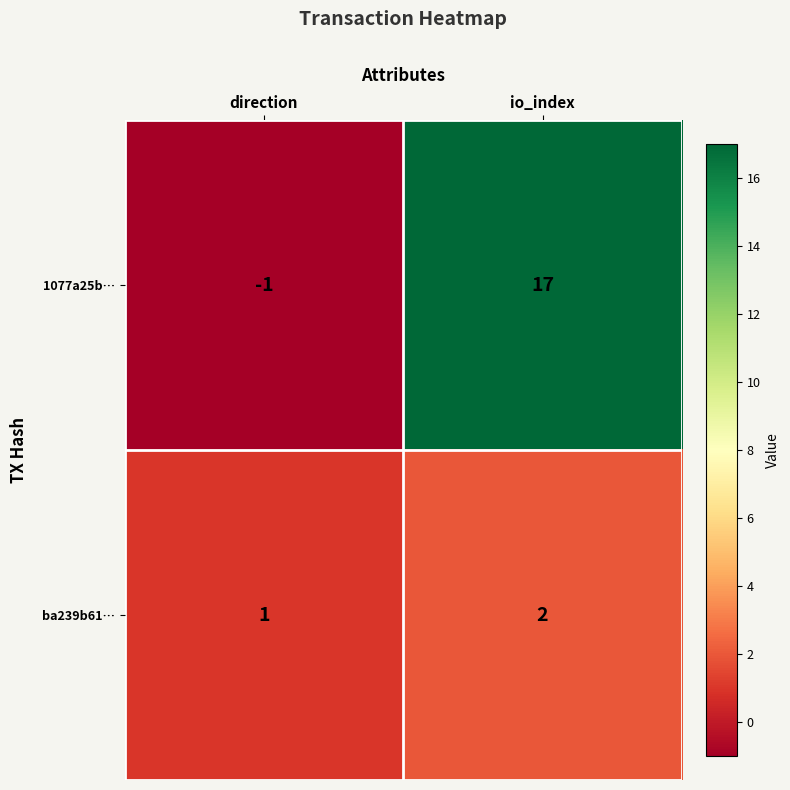

How many categories are shown in the chart?

2